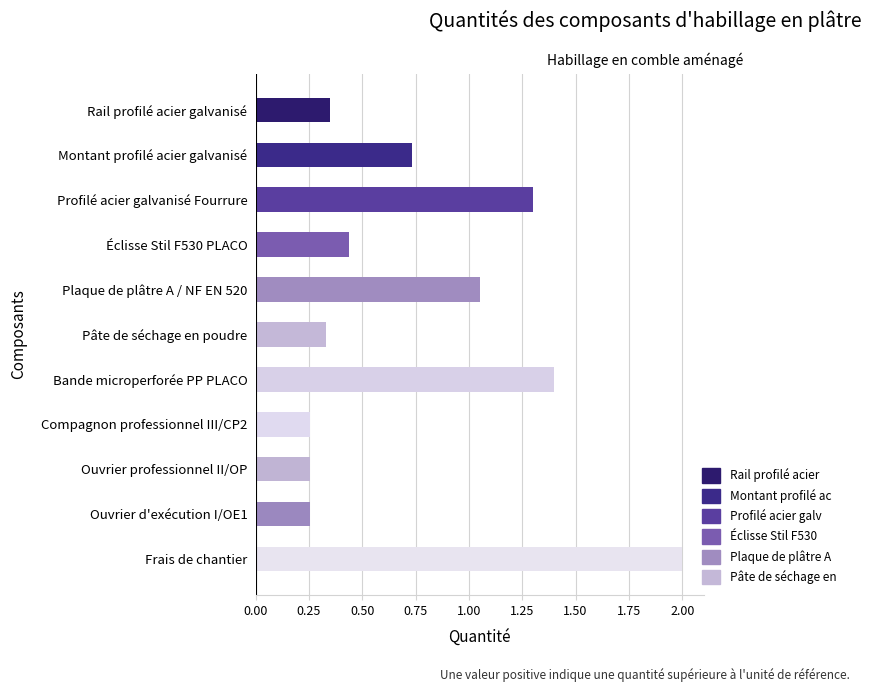

What is the difference between the values at Éclisse Stil F530 PLACO and Bande microperforée PP PLACO?

1.0